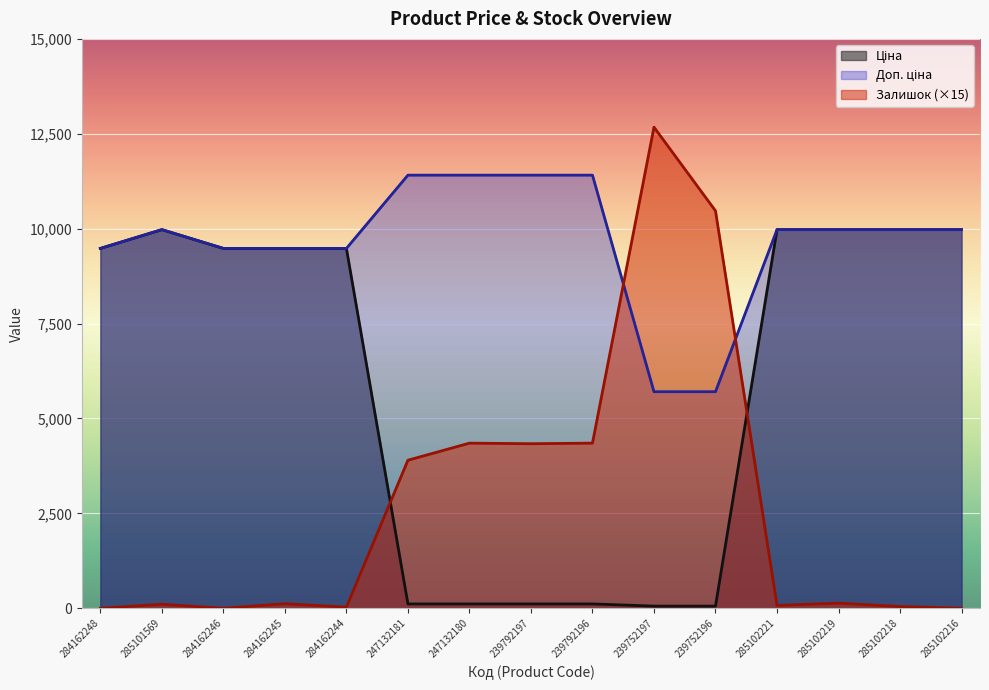

True or false: Доп. ціна and Ціна intersect in this chart.

False